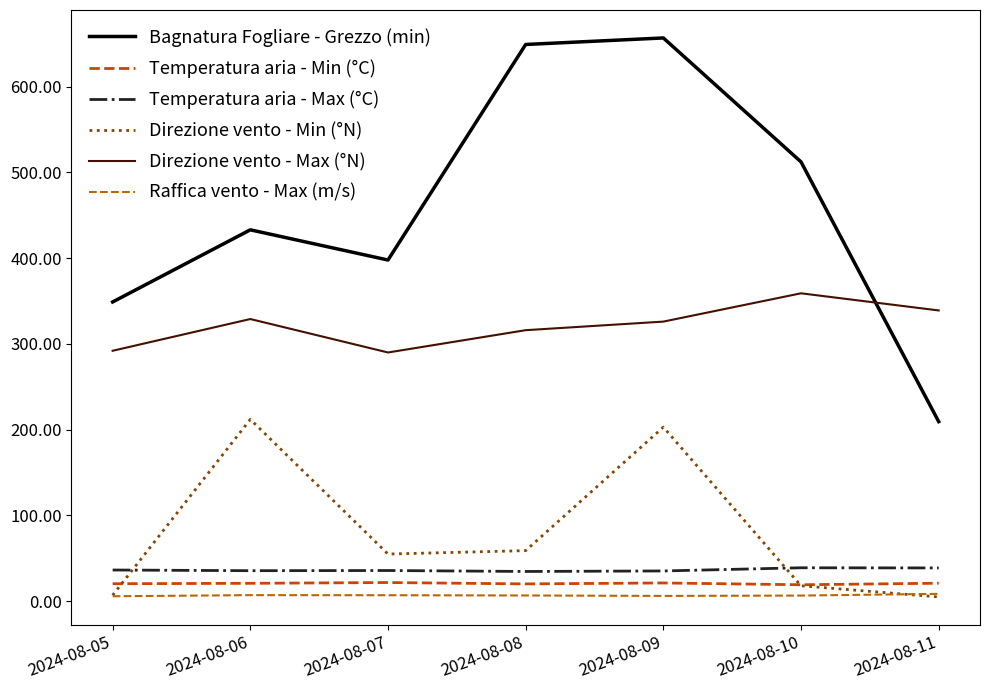

What is the difference between the maximum and minimum values in the Temperatura aria - Max (°C) series?

4.3